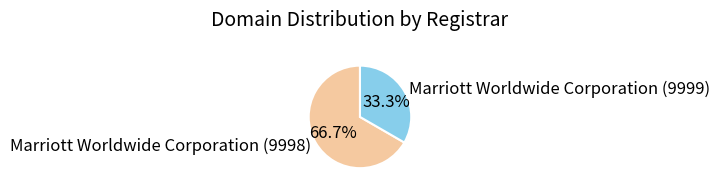

To the nearest percent, what is the difference between the largest and smallest slice percentages?

33%